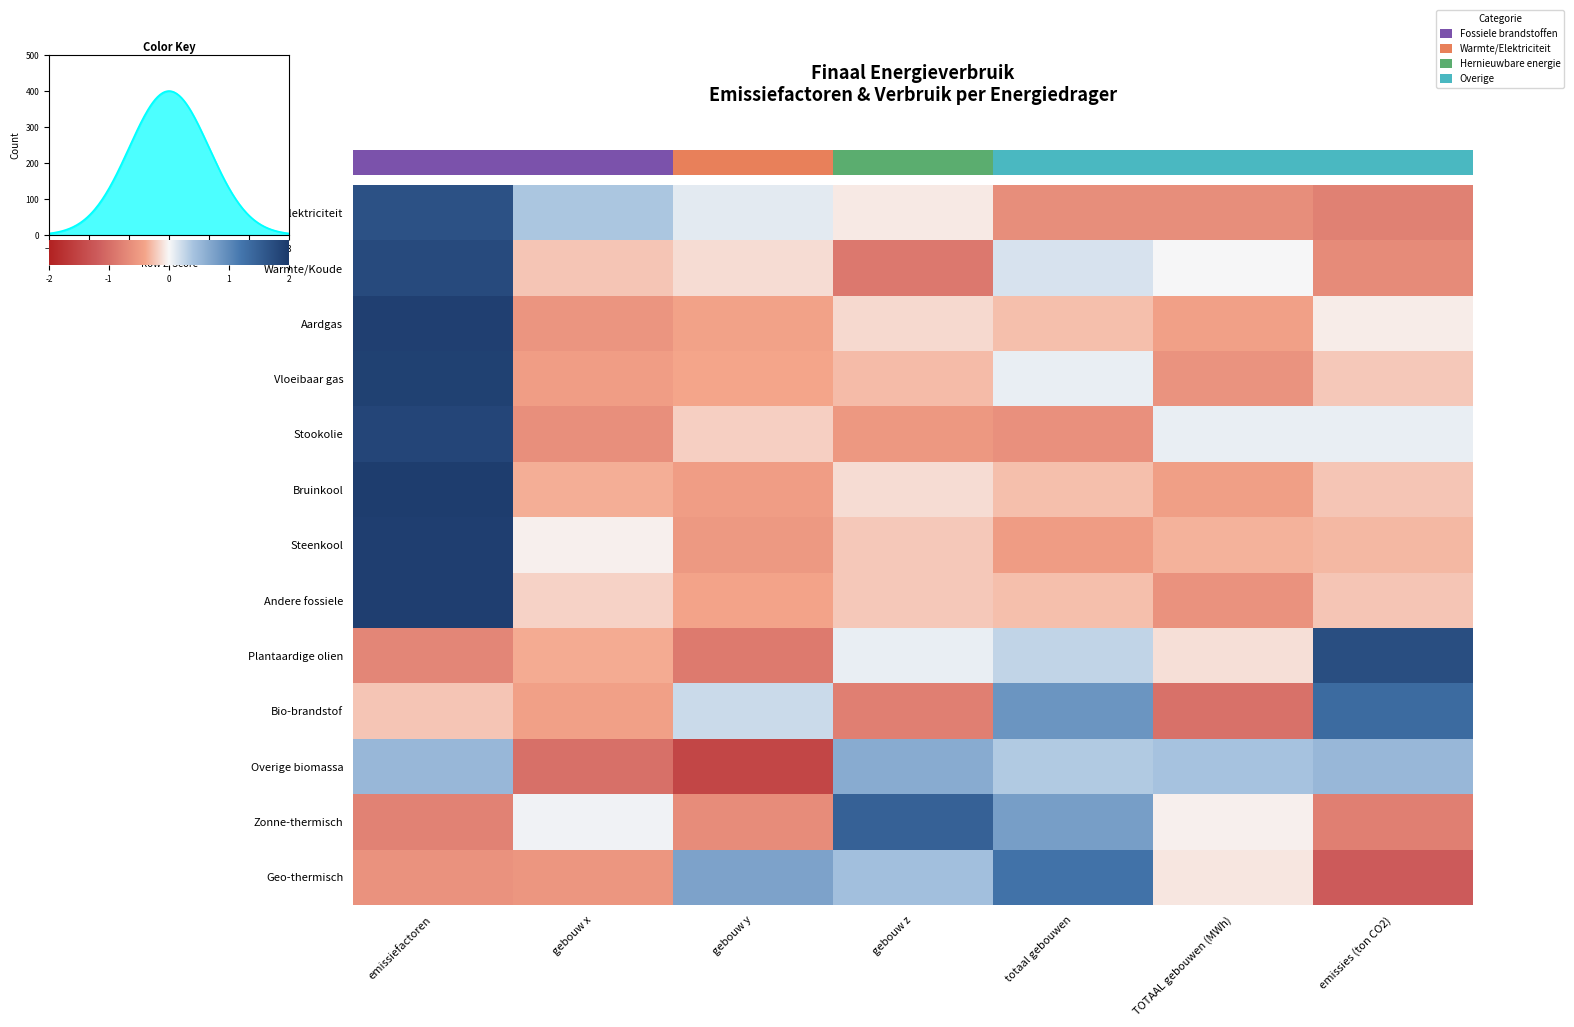

At which label is Geo-thermisch closest to 0?

TOTAAL gebouwen (MWh)